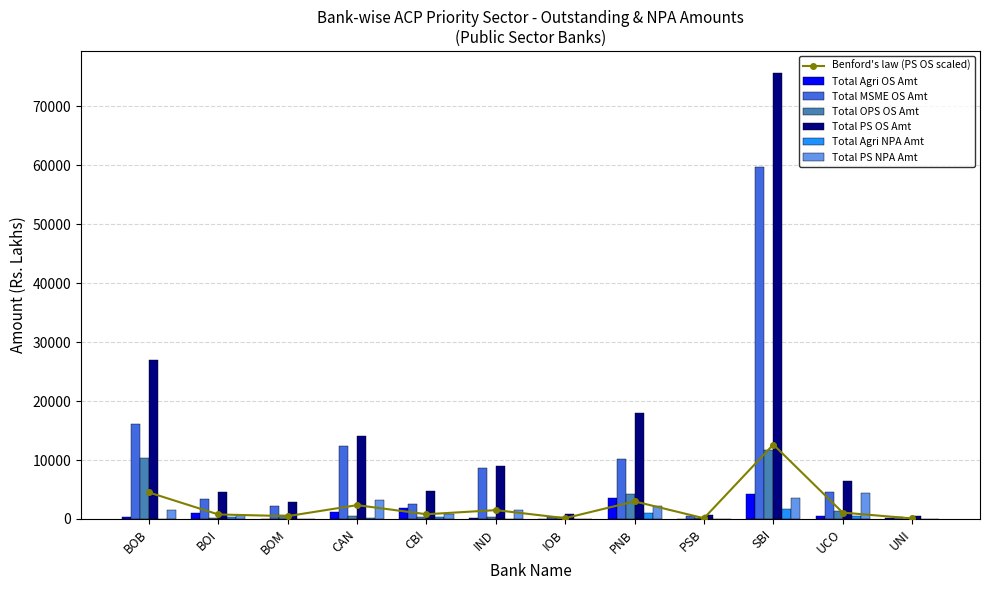

Rank the categories by Total Agri OS Amt value from highest to lowest.

SBI, PNB, CBI, CAN, BOI, UCO, BOB, IND, UNI, IOB, PSB, BOM